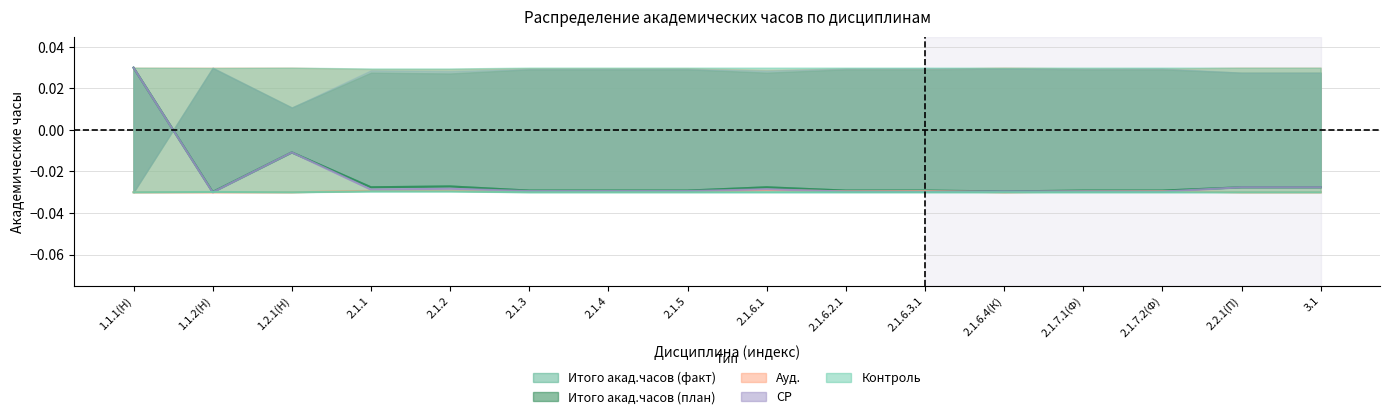

Between 2.1.7.2(Ф) and 3.1, which is larger?

3.1